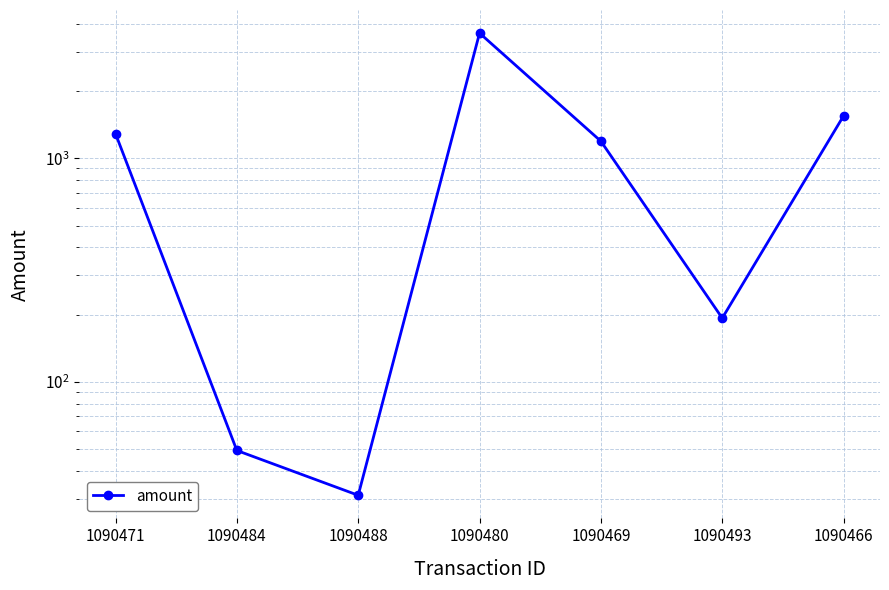

The chart shows a value of 1191.2 at 1090469. True or false?

True